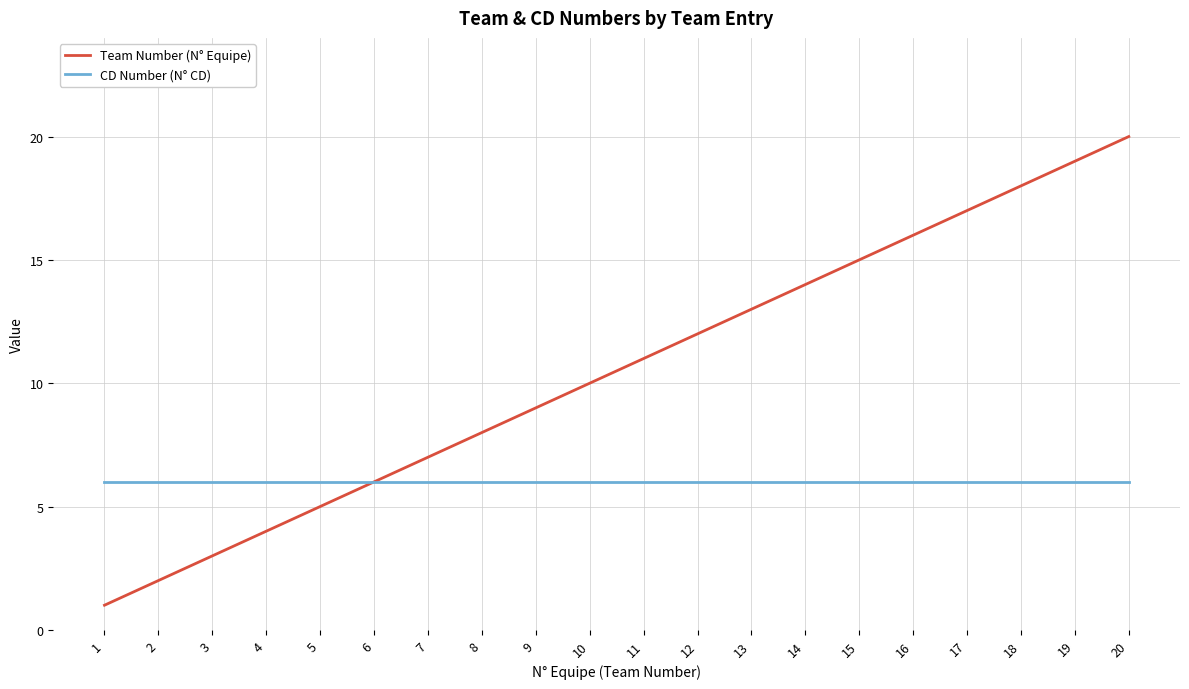

What is the sum of all Team Number (N° Equipe) values?

210